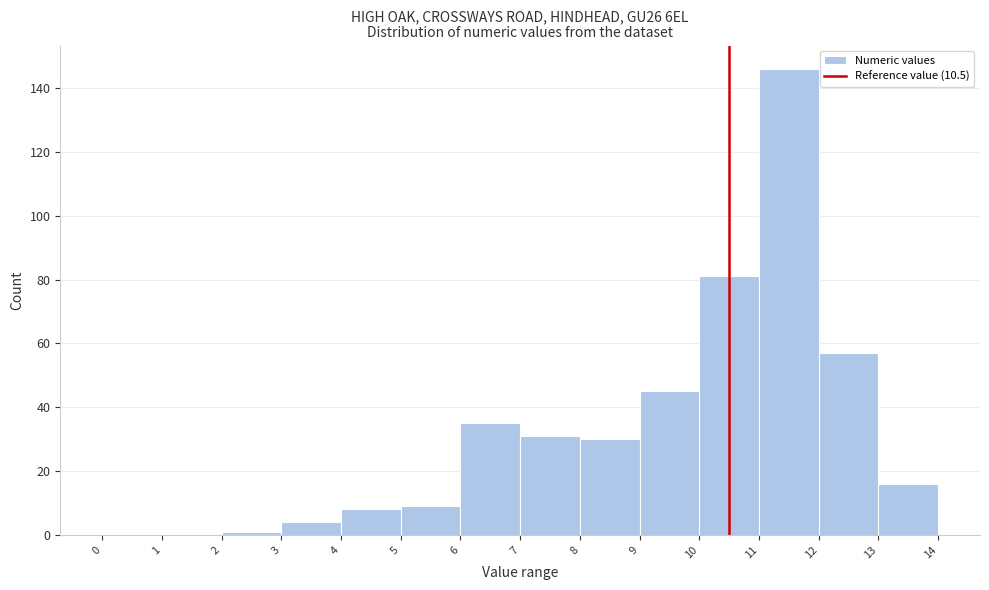

Reading left to right, transcribe this chart: for each bar, give the range it covers on the x-axis and its height. The values are not printed on the chart, so give them approximately, as read against the axis.

0 to 1: 0
1 to 2: 0
2 to 3: under 2
3 to 4: 4
4 to 5: 8
5 to 6: 10
6 to 7: 36
7 to 8: 32
8 to 9: 30
9 to 10: 46
10 to 11: 82
11 to 12: 146
12 to 13: 58
13 to 14: 16